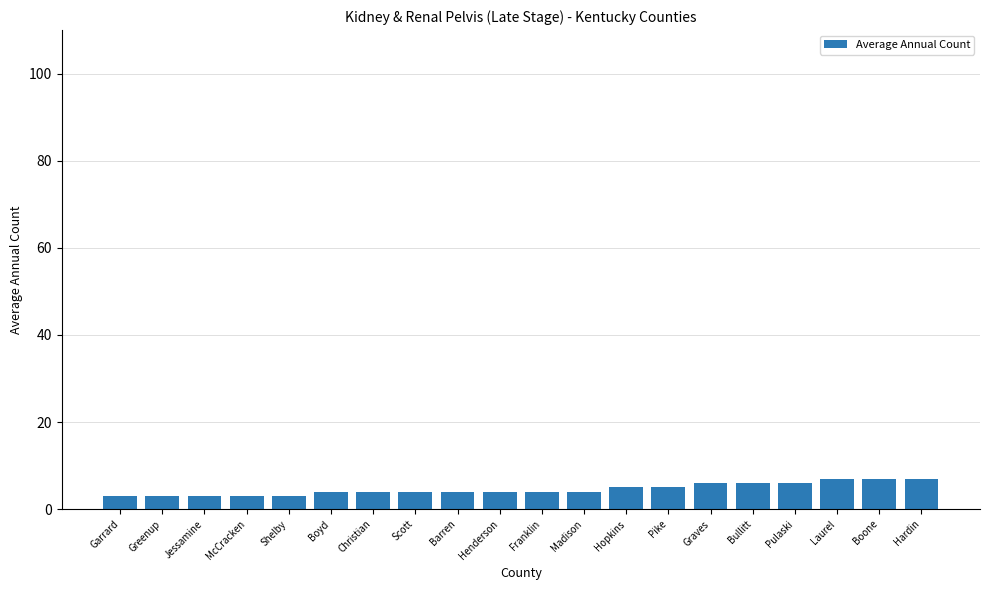

How many data points does each series have?

20